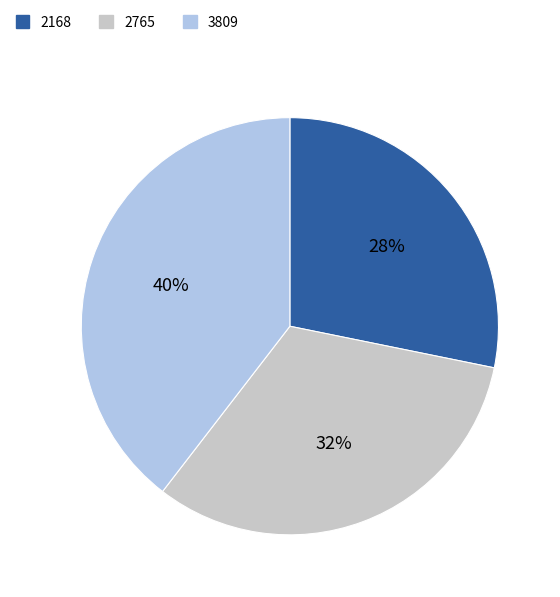

Rank the categories by value from highest to lowest.

3809, 2765, 2168